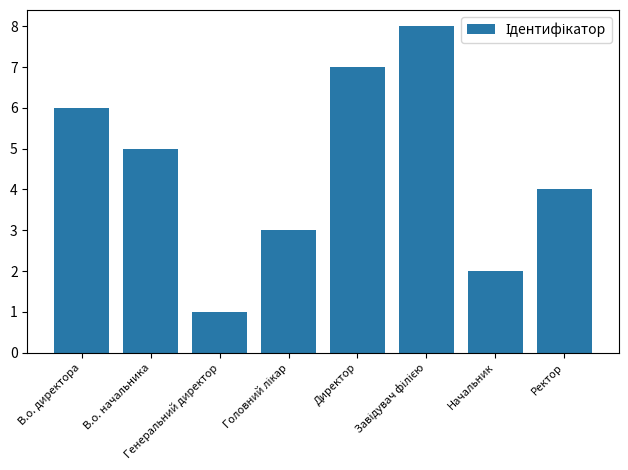

What is the greatest value displayed?

8